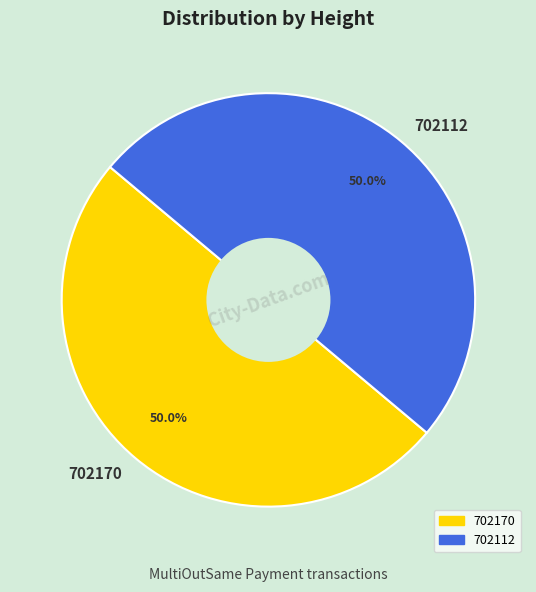

What percentage is the 702170 slice, to the nearest percent?

50%